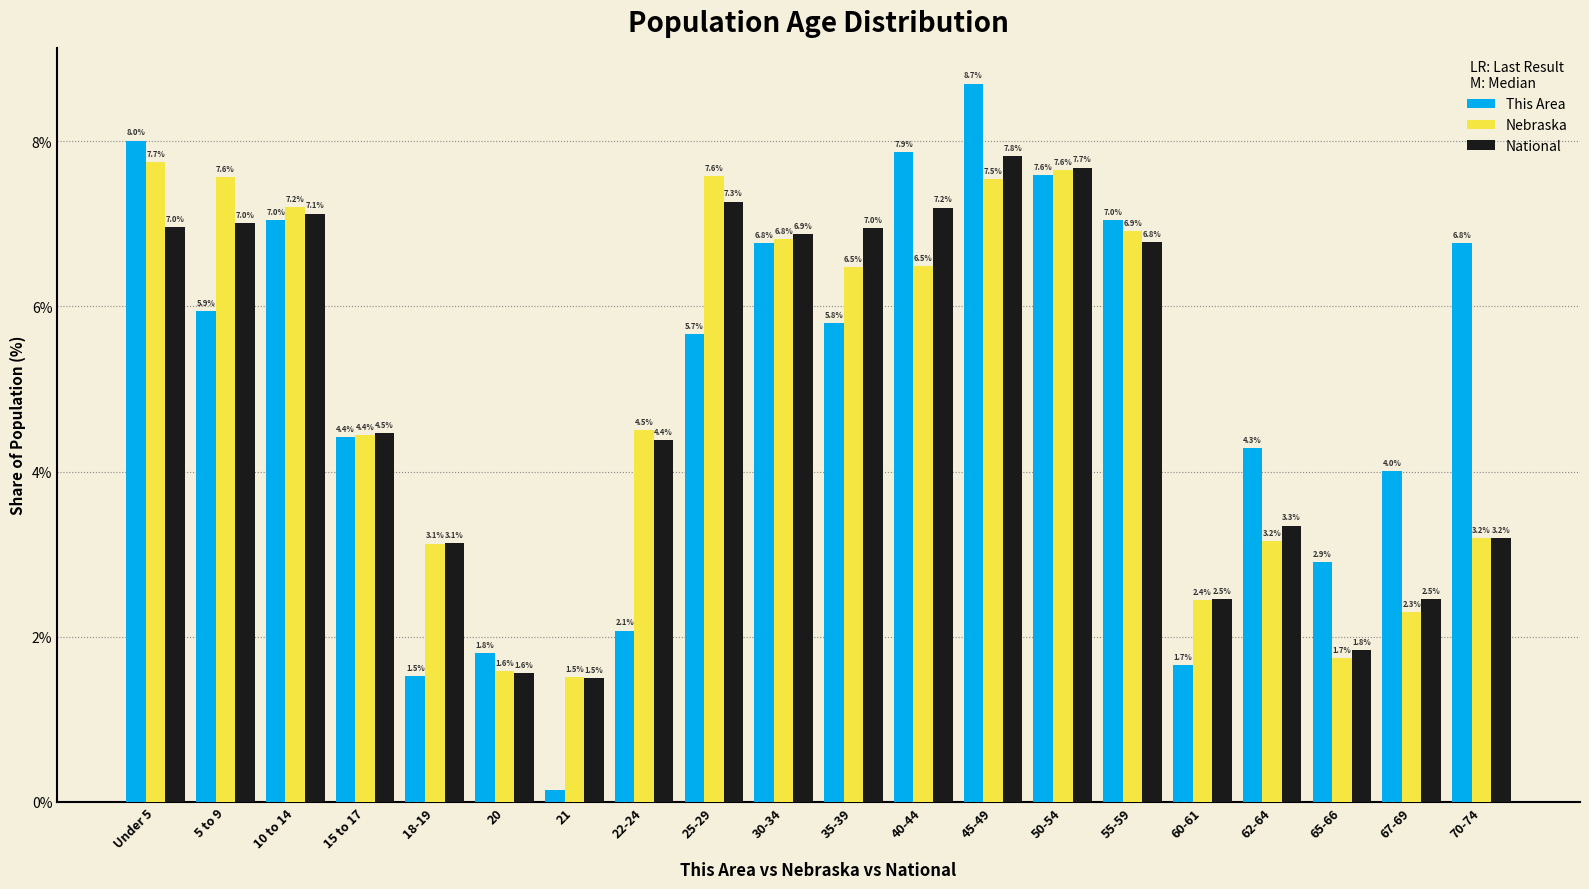

Which category has the lowest value across all series?

21